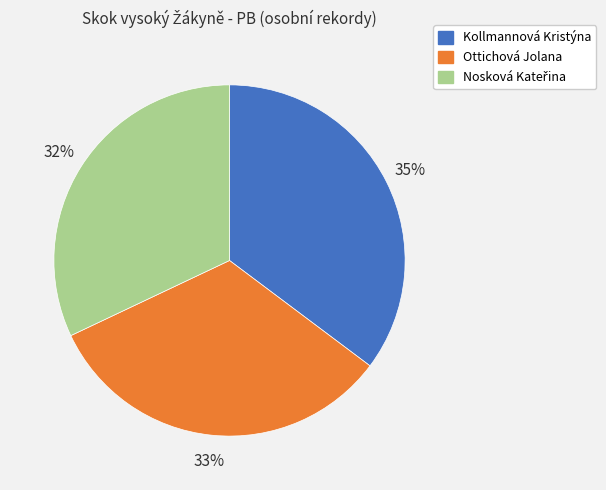

To the nearest percent, what portion does Kollmannová Kristýna represent?

35%